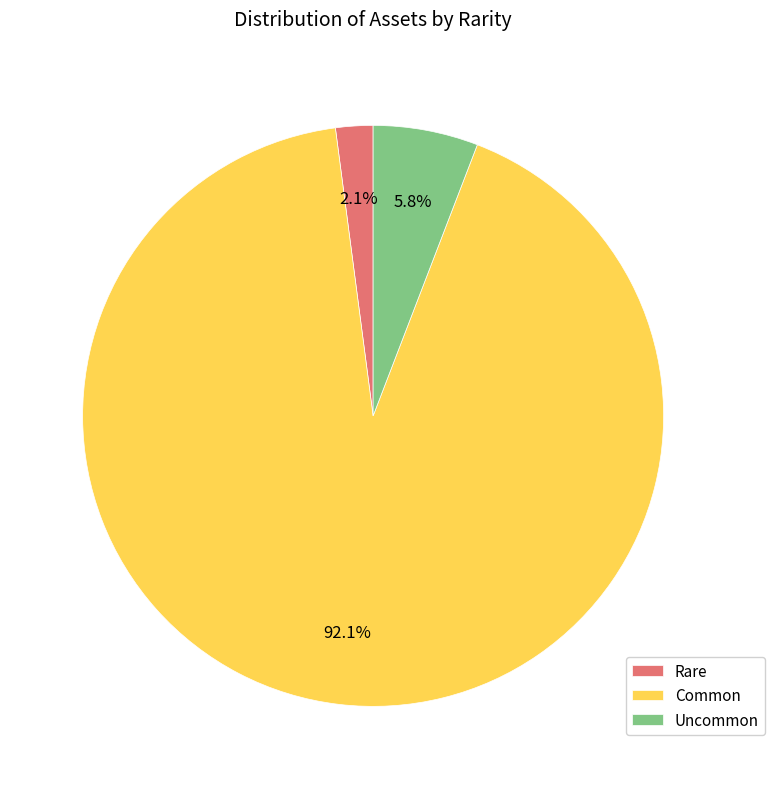

Is Common the majority of the pie?

Yes